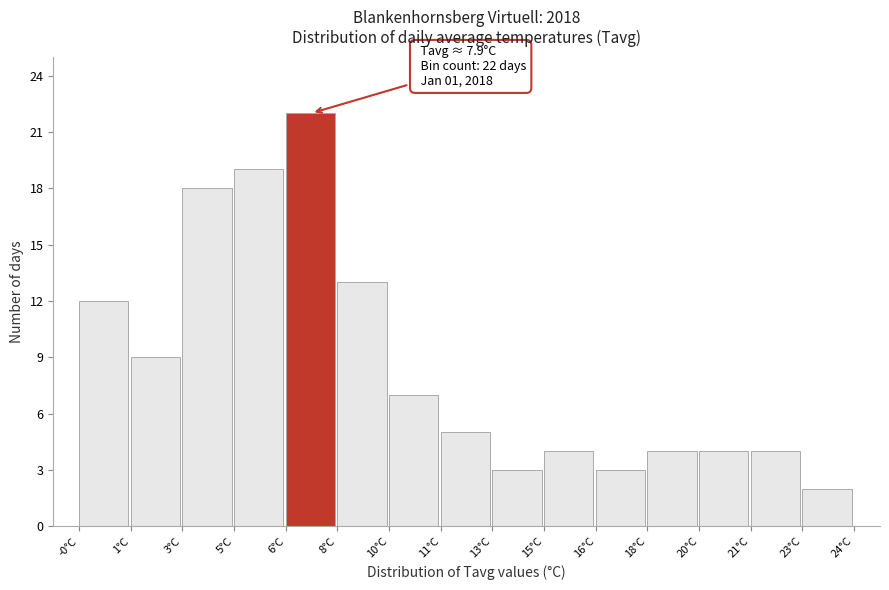

Reading left to right, transcribe all the data shown in this chart.

-0°C=12	1°C=9	3°C=18	5°C=19	6°C=22	8°C=13	10°C=7	11°C=5	13°C=3	15°C=4	16°C=3	18°C=4	20°C=4	21°C=4	23°C=2